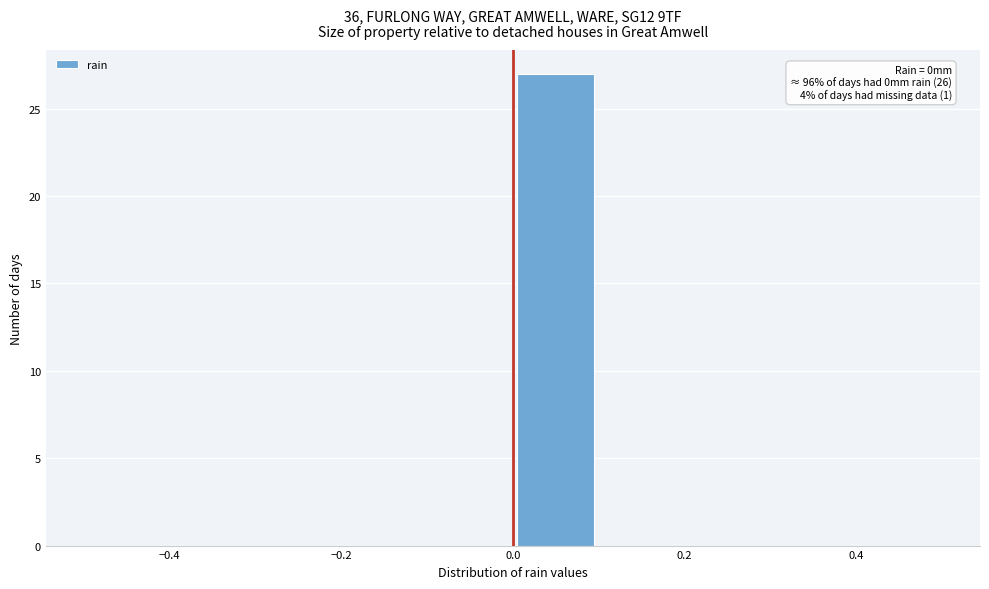

Which range on the x-axis has the tallest bar?

0.0 to 0.1